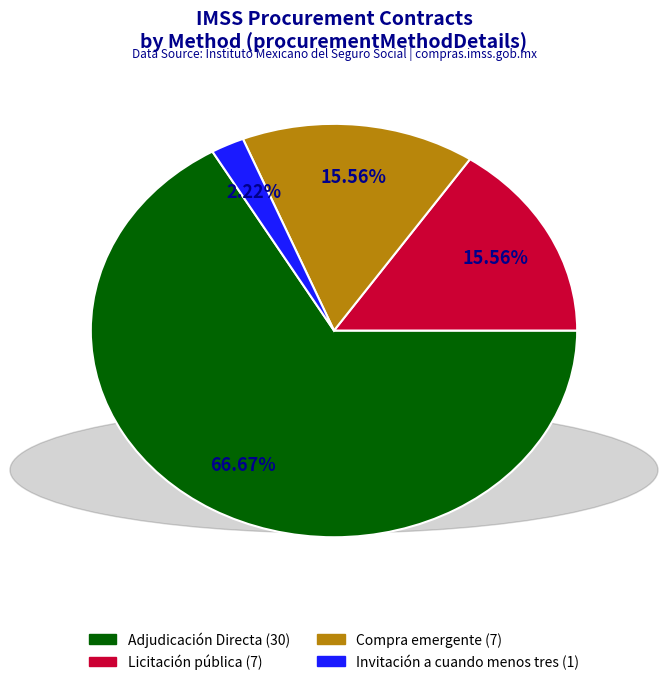

Is there a majority slice in this chart?

Yes